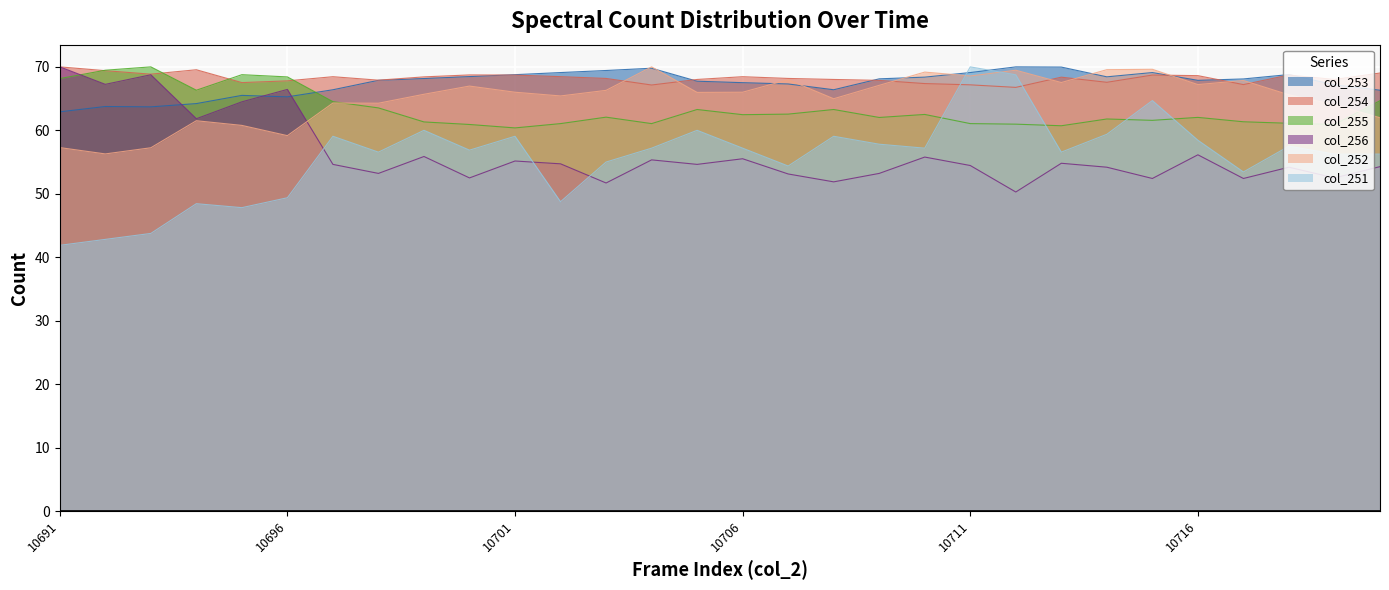

What are all the series names shown in the legend?

col_253, col_254, col_255, col_256, col_252, col_251